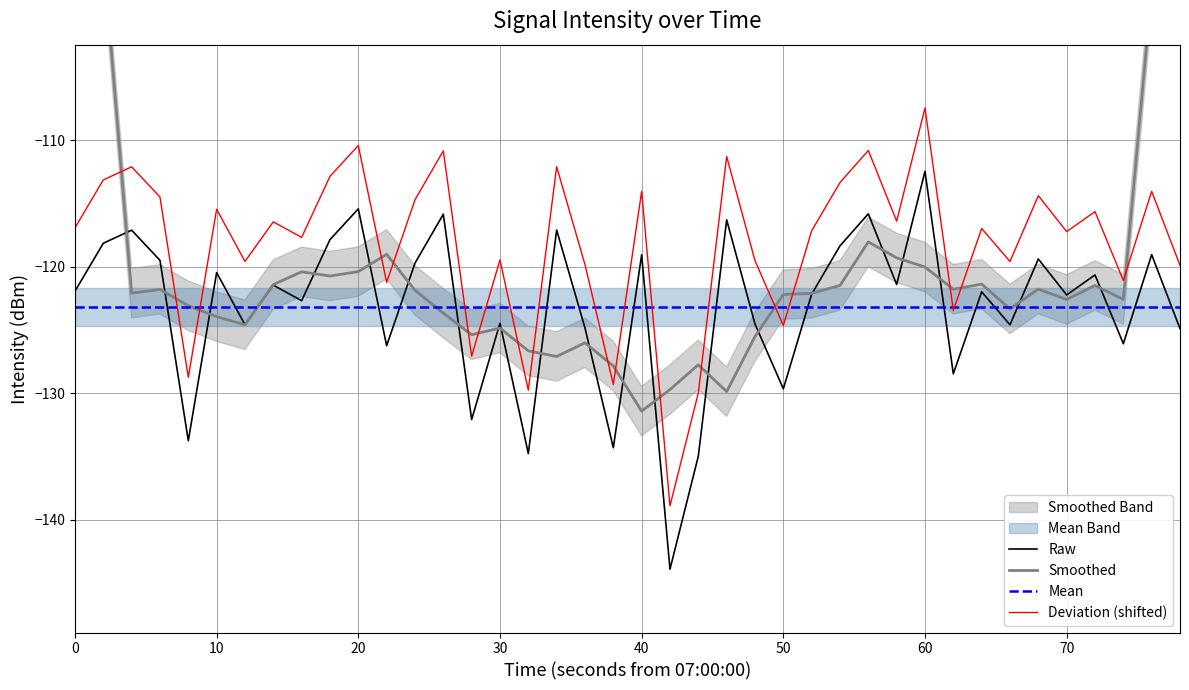

What is the average value of the Smoothed series?

-119.6